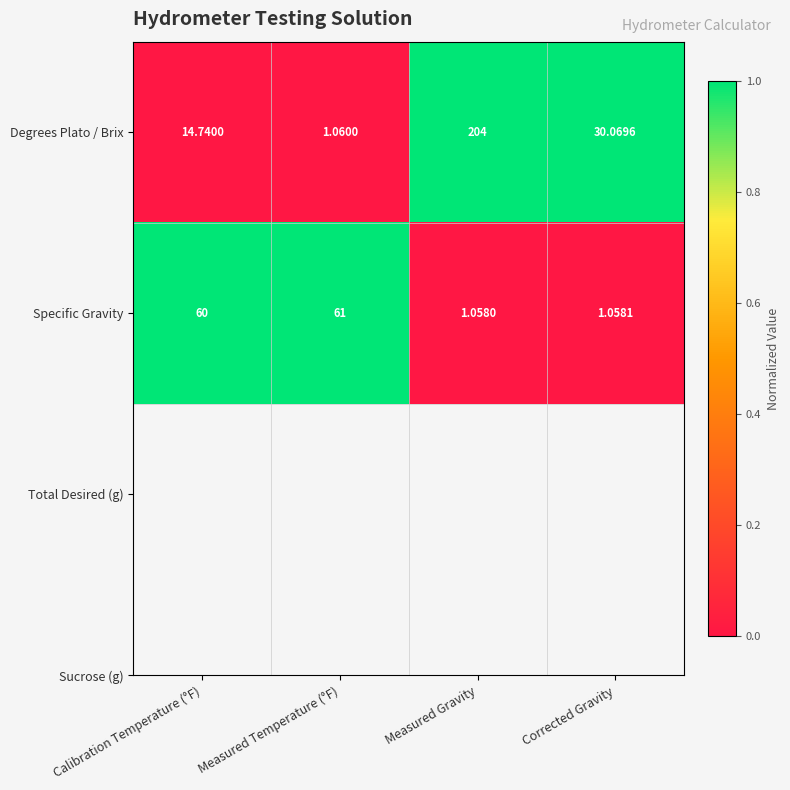

What is the greatest value displayed?

204.0